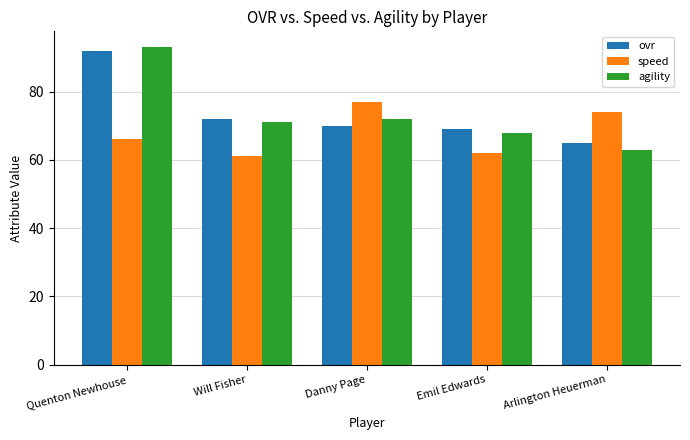

Which category has the lowest value across all series?

Will Fisher